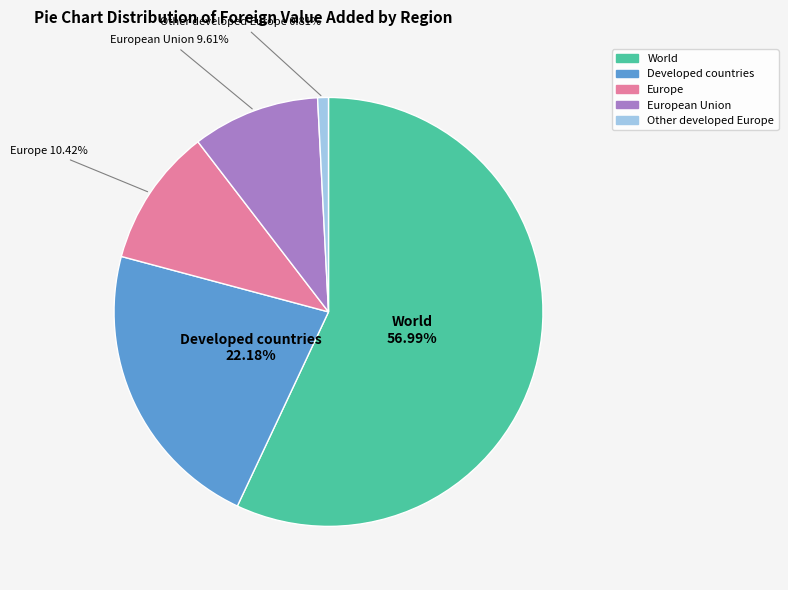

Which category has the smallest portion of the pie?

Other developed Europe